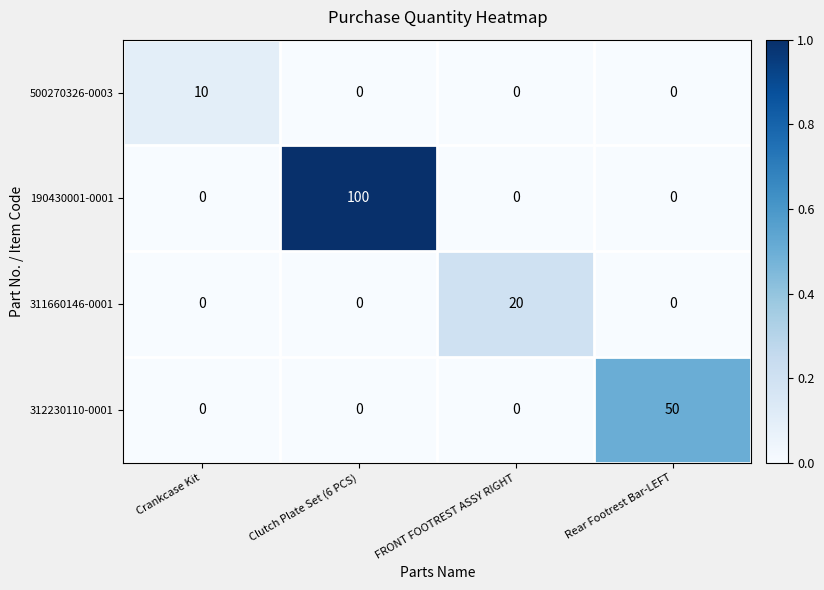

At which category is the sum across all series the highest?

Clutch Plate Set (6 PCS)